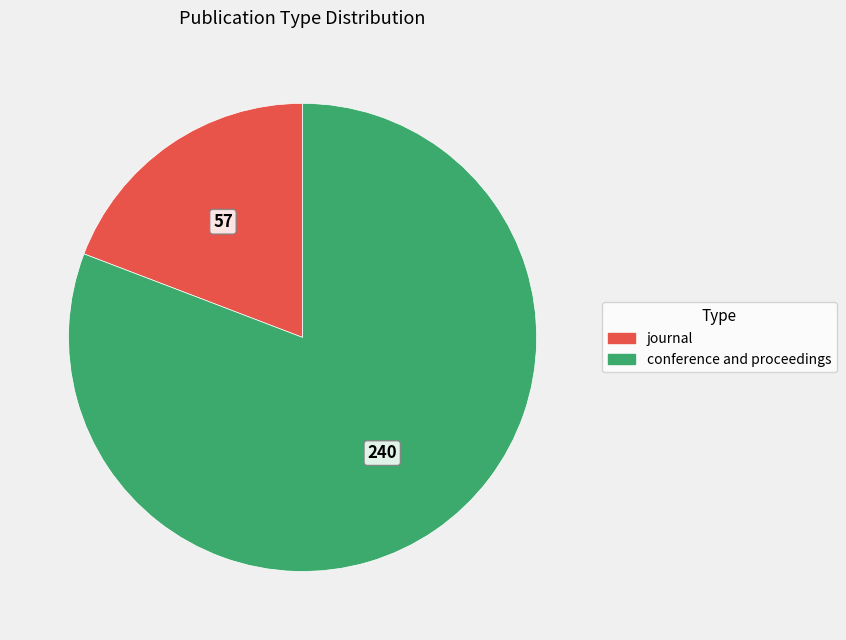

Between conference and proceedings and journal, which is larger?

conference and proceedings